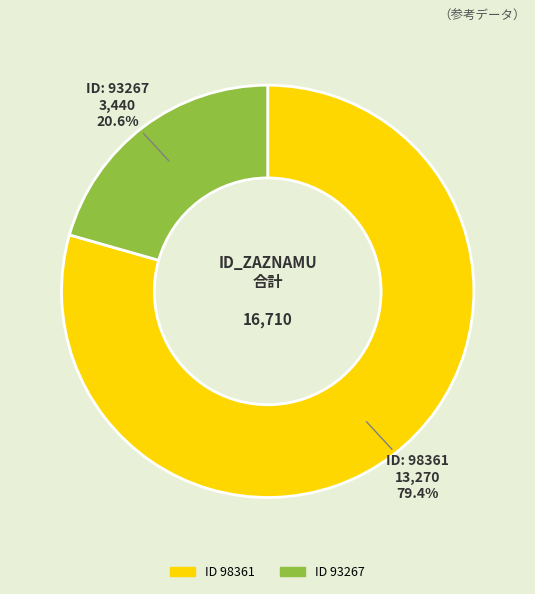

Count the number of slices in the pie.

2